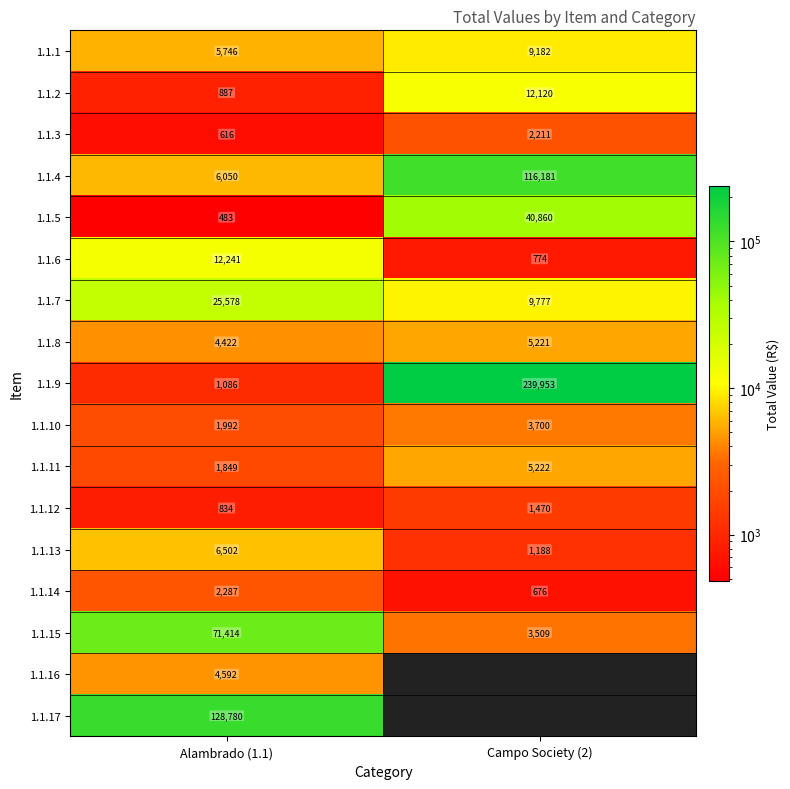

What is the total value across all series at Alambrado (1.1)?

275359